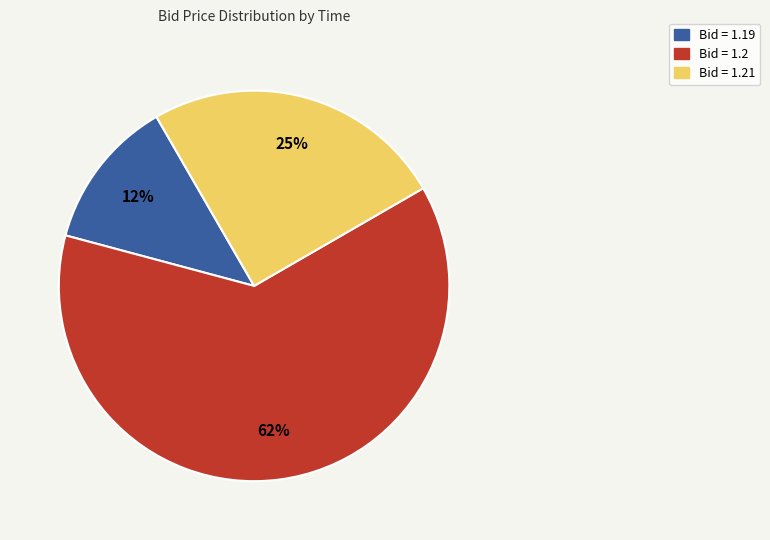

The Bid = 1.2 slice represents 77% of the pie. True or false?

False